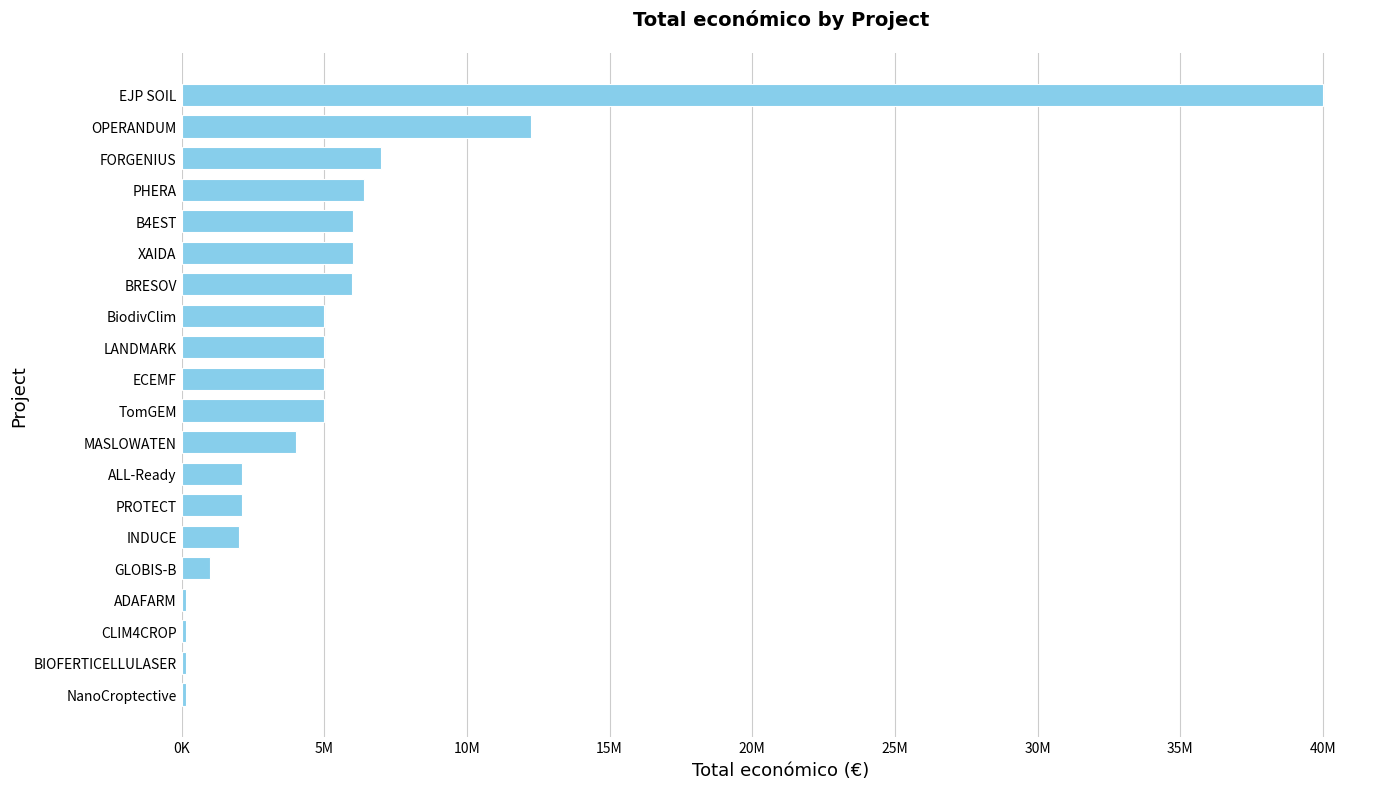

Count the number of values greater than 4999563.

9